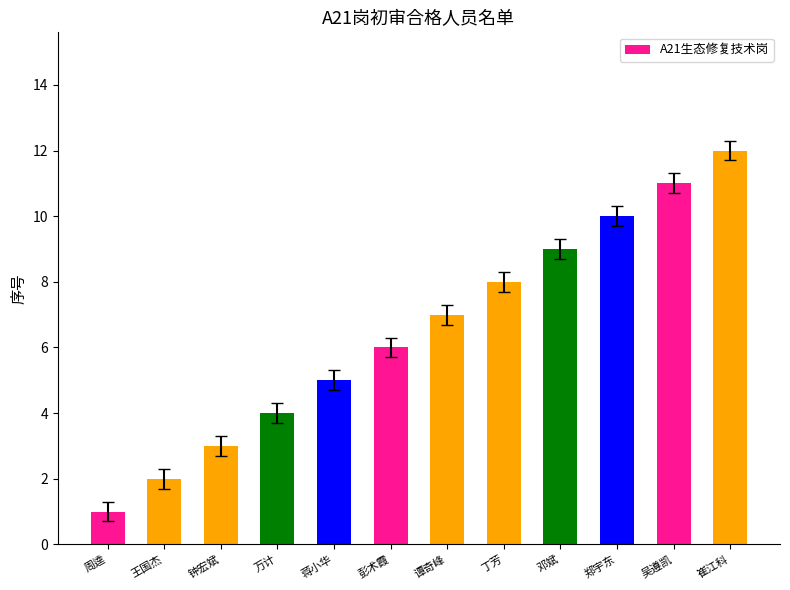

Between 王国杰 and 吴遵凯, which is larger?

吴遵凯